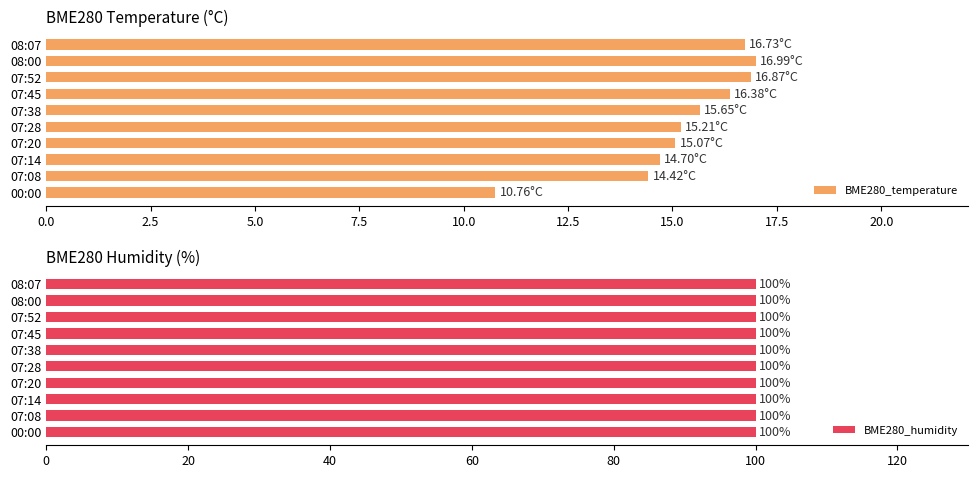

How many distinct data groups are displayed?

2